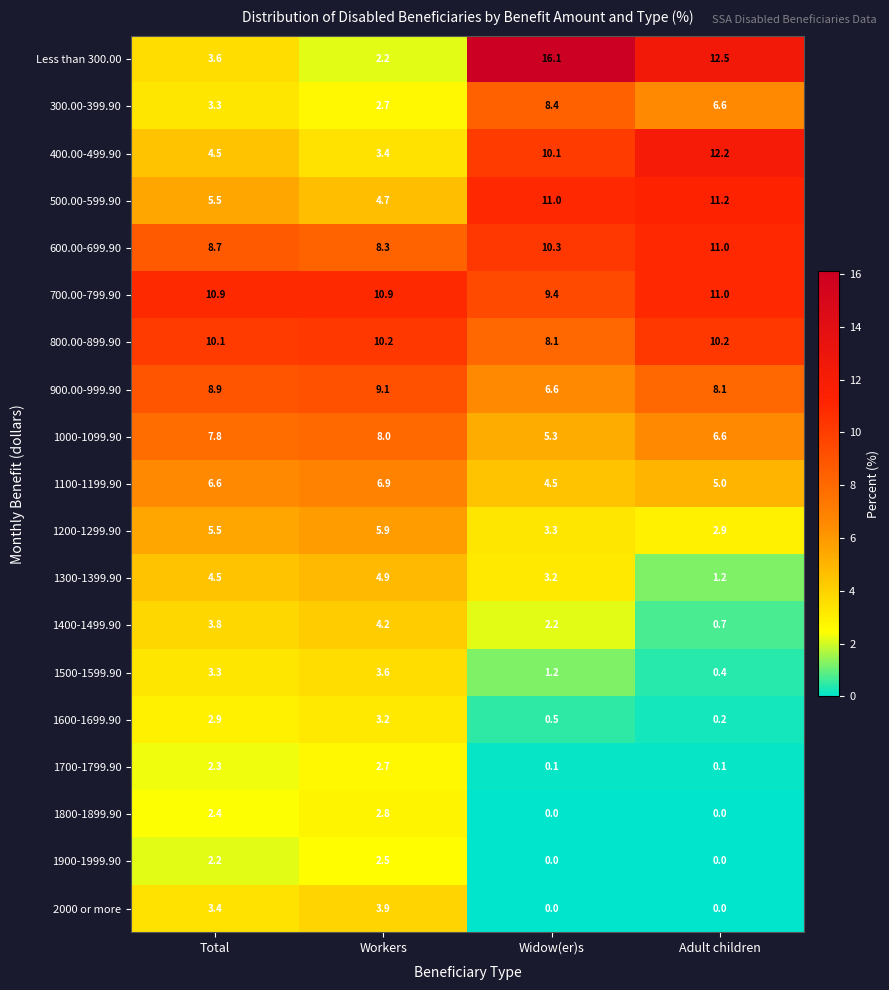

The value of 1000-1099.90 at Adult children is 6.6. True or false?

True